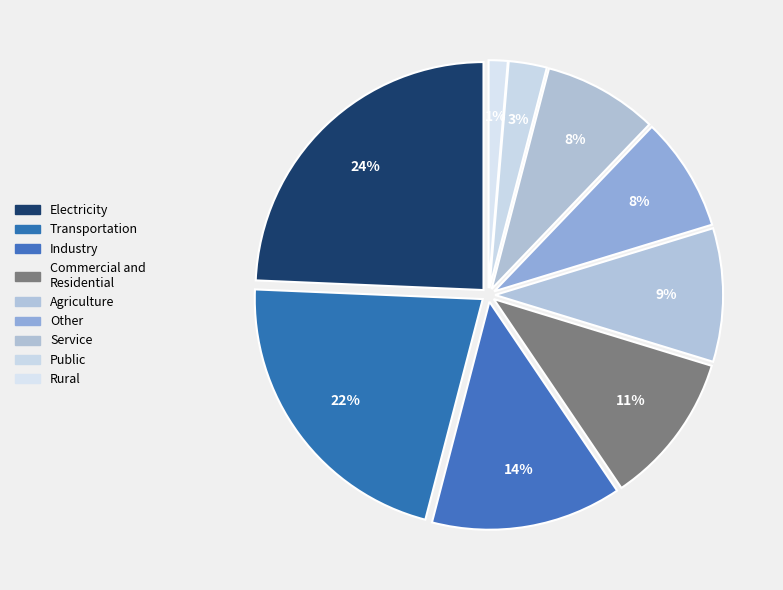

To the nearest percent, what is the average slice percentage?

11%